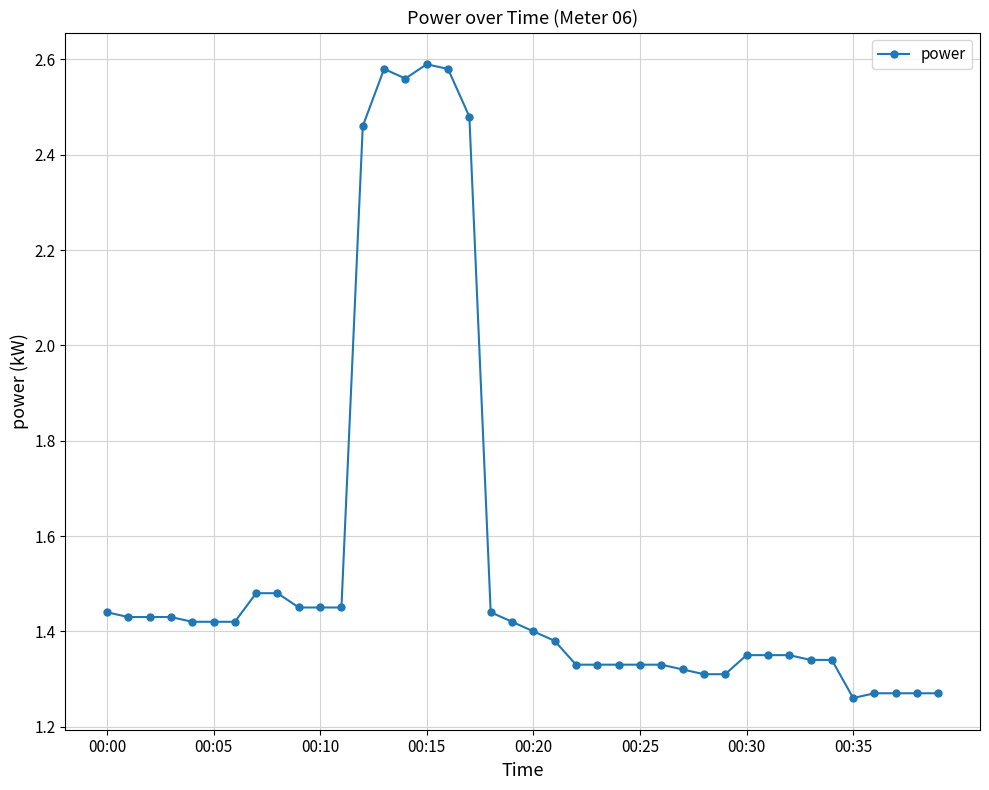

Count the values in the range 1 to 2.

34